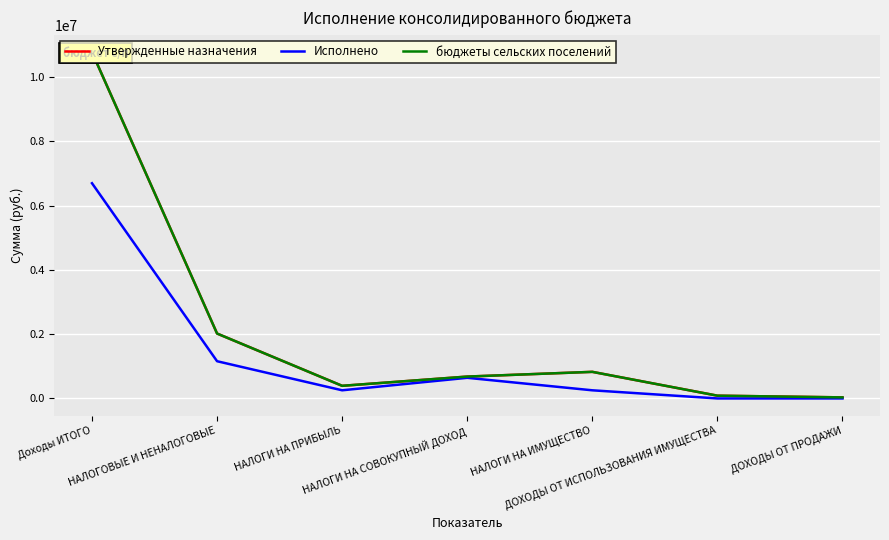

List the series in order of their peak value, highest first.

Утвержденные назначения, бюджеты сельских поселений, Исполнено